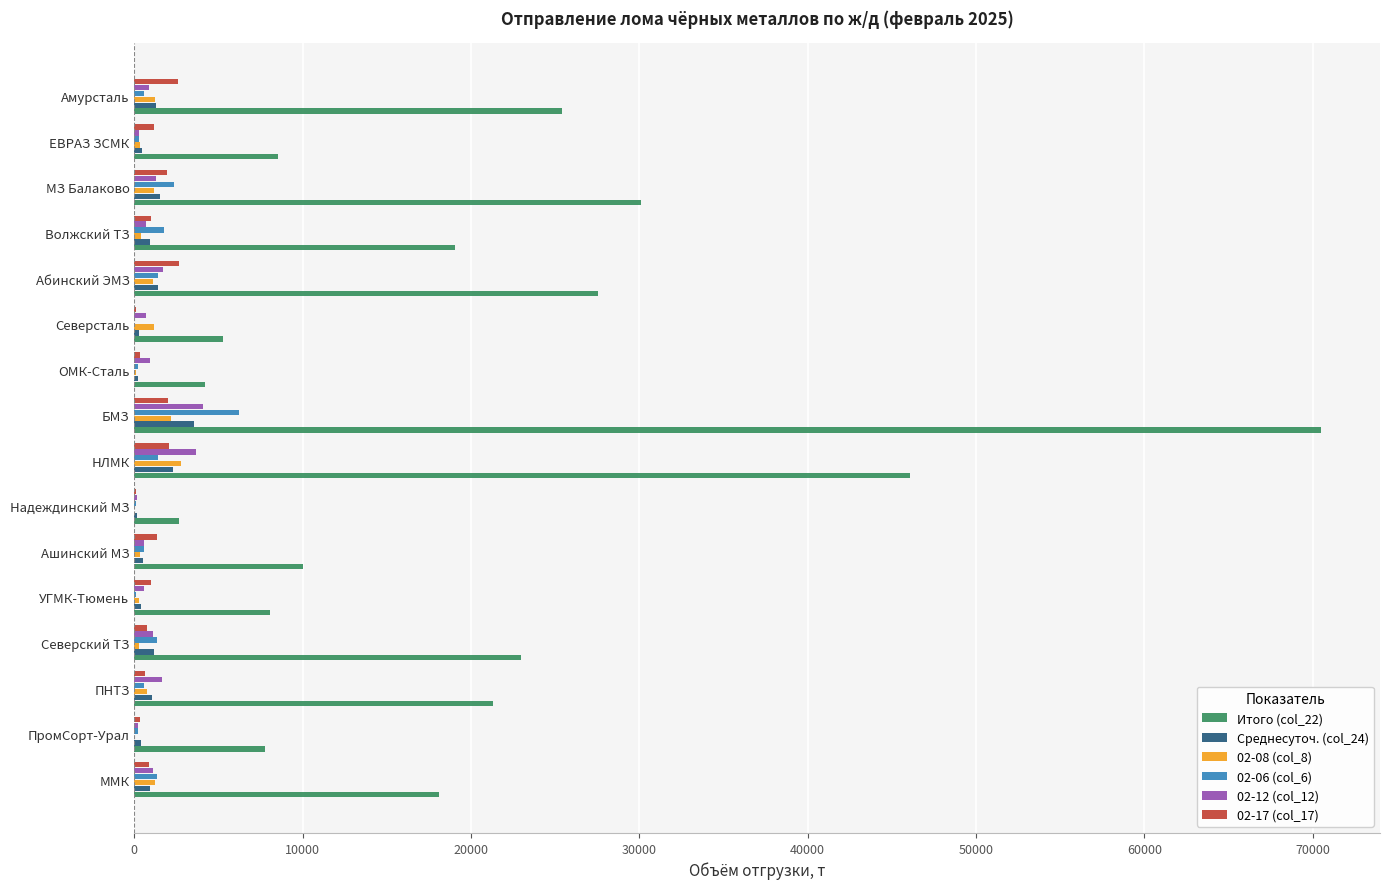

What is the highest value of the 02-08 (col_8) series?

2775.6